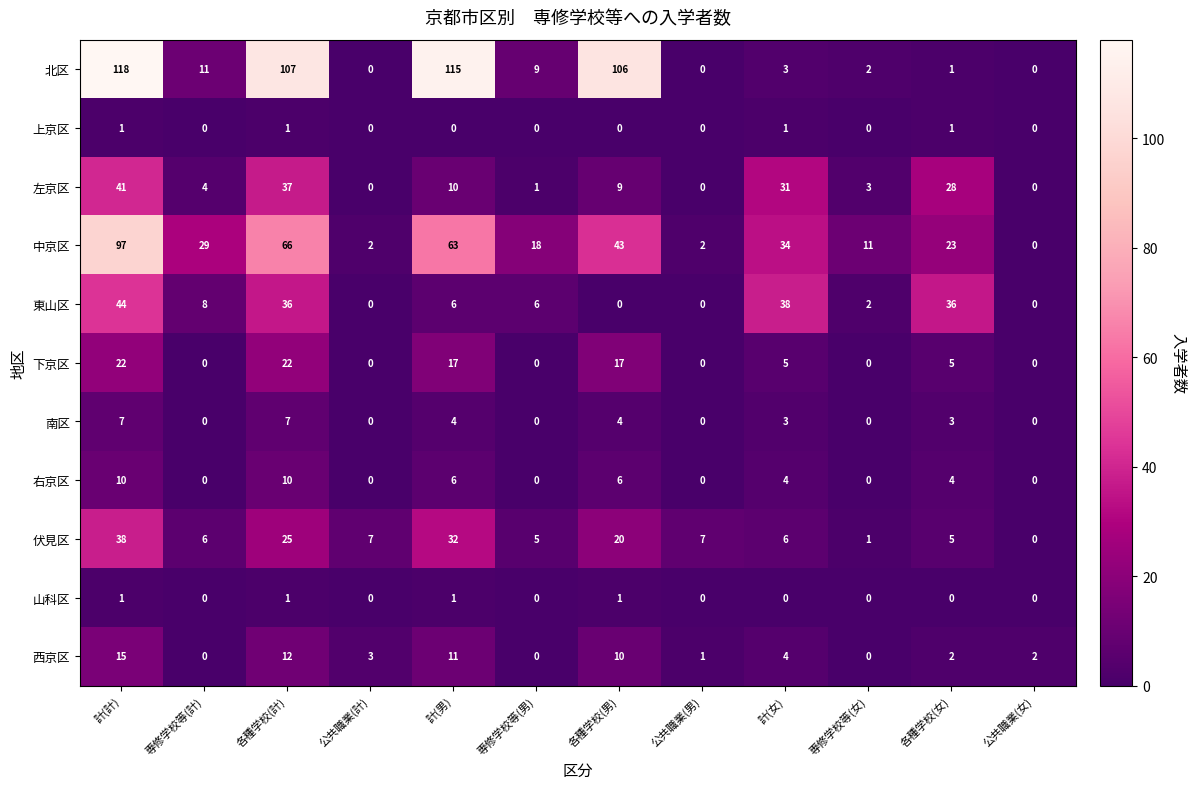

What is the sum of all 中京区 values?

388